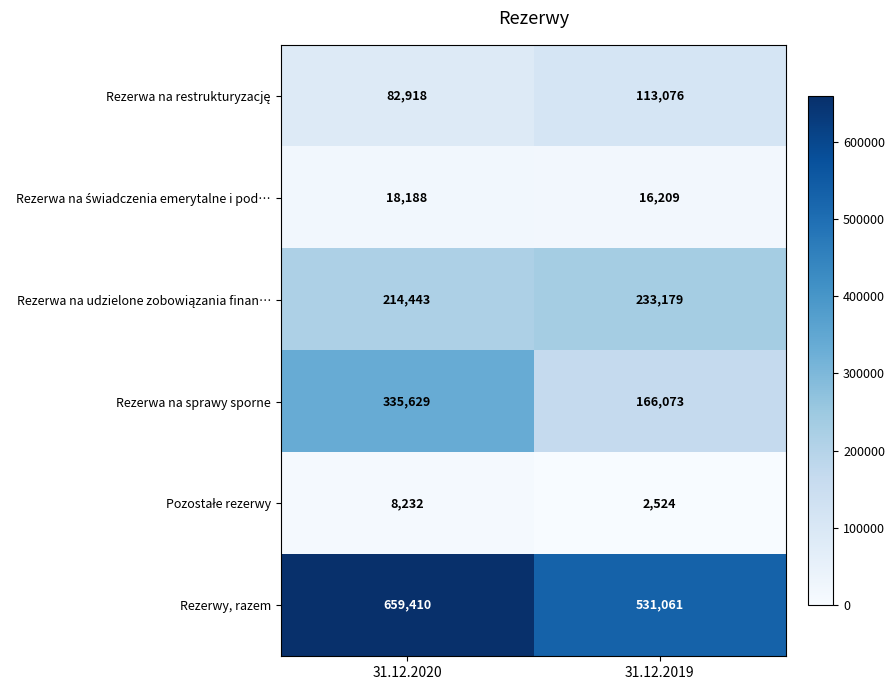

Between 31.12.2020 and 31.12.2019, which series saw the biggest shift?

Rezerwa na sprawy sporne